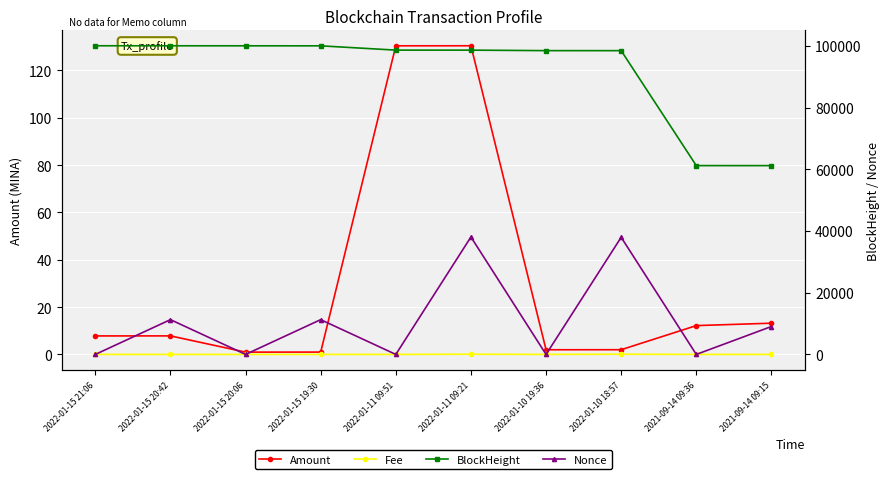

At which category does Fee reach its first local peak?

2022-01-15 20:06